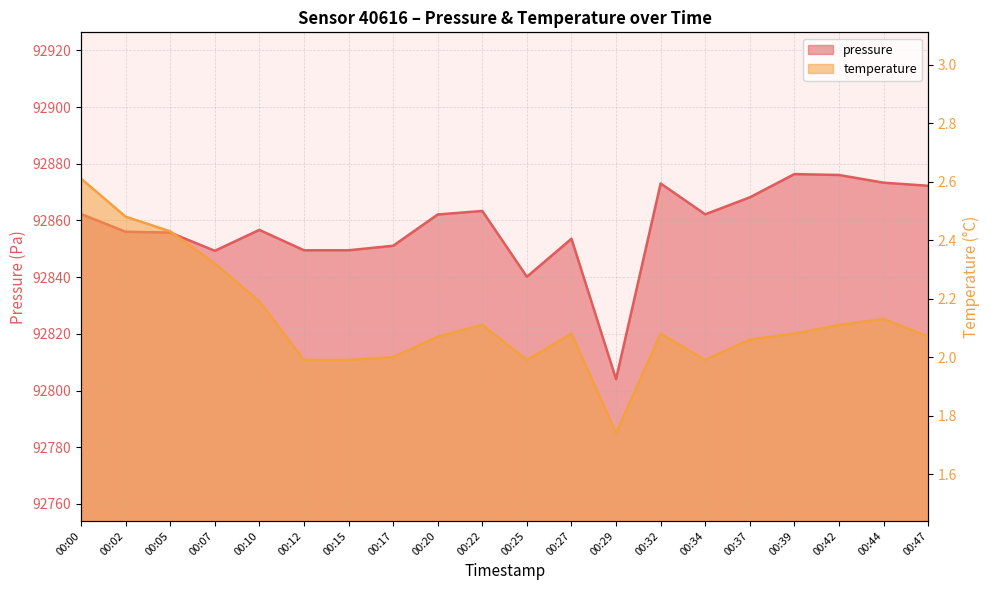

Does the chart display data point markers on the line(s)?

No